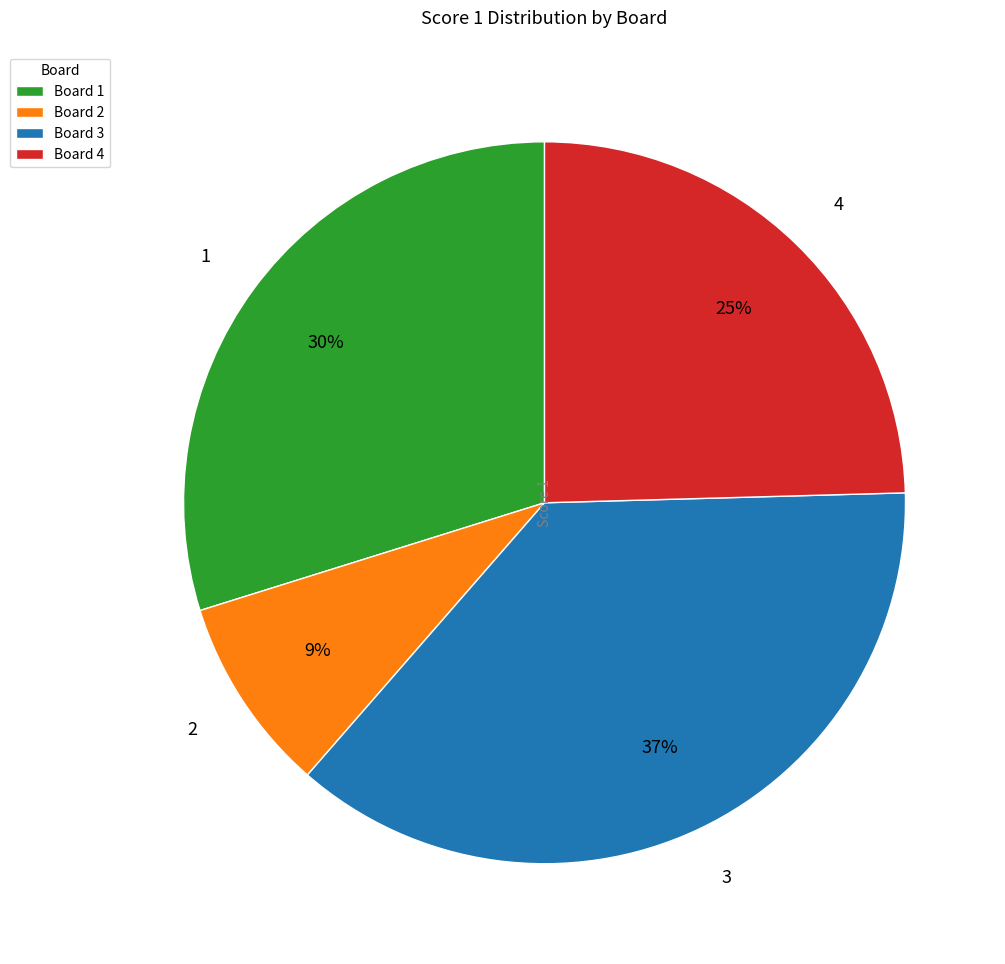

Approximately how many times larger is the value at 4 compared to 1?

0.8